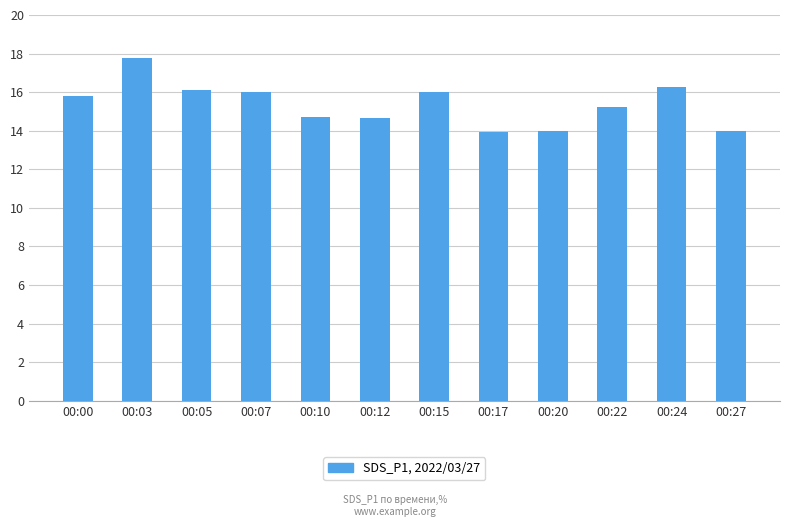

What is the maximum value shown in the chart?

17.8